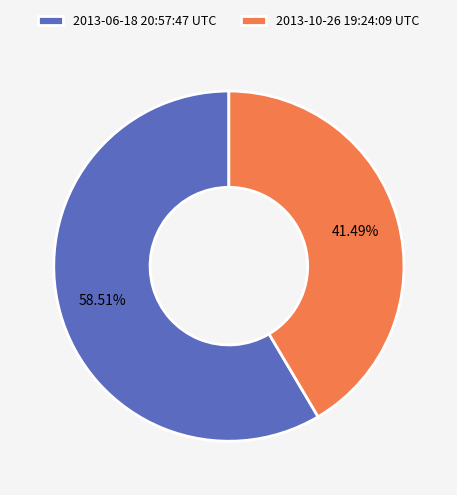

To the nearest percent, what is the combined percentage of 2013-06-18 20:57:47 UTC and 2013-10-26 19:24:09 UTC?

100%